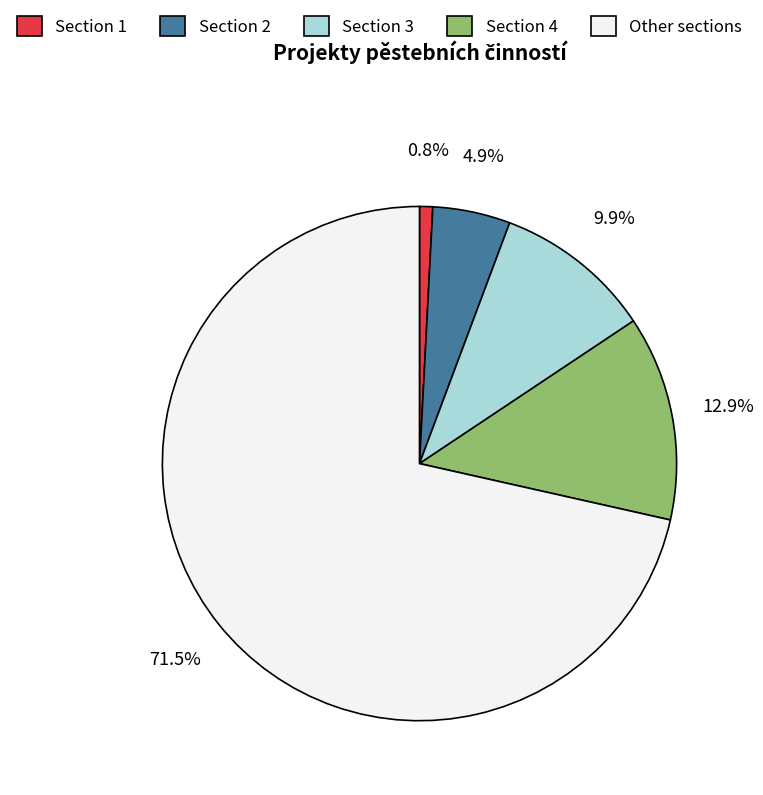

Combined, what portion of the pie is Section 1 and Other sections?

72.3%